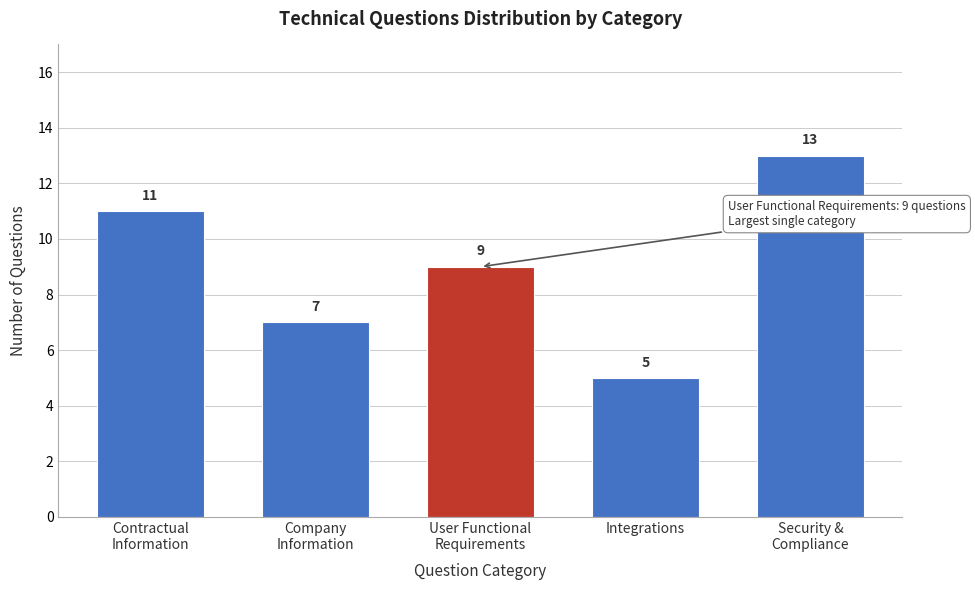

Reading left to right, what are all the values shown in this chart?

11	7	9	5	13